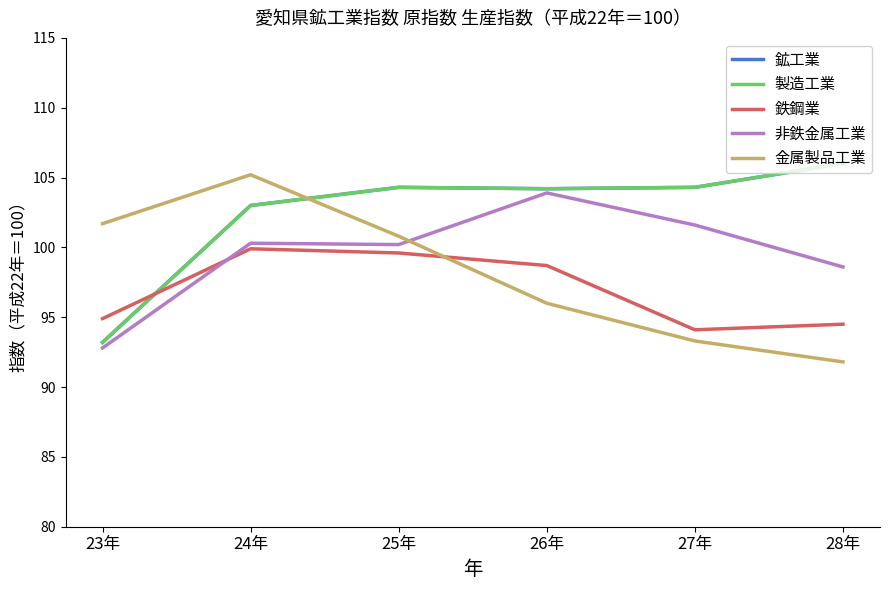

What is the difference between the maximum and minimum values in the 金属製品工業 series?

13.4